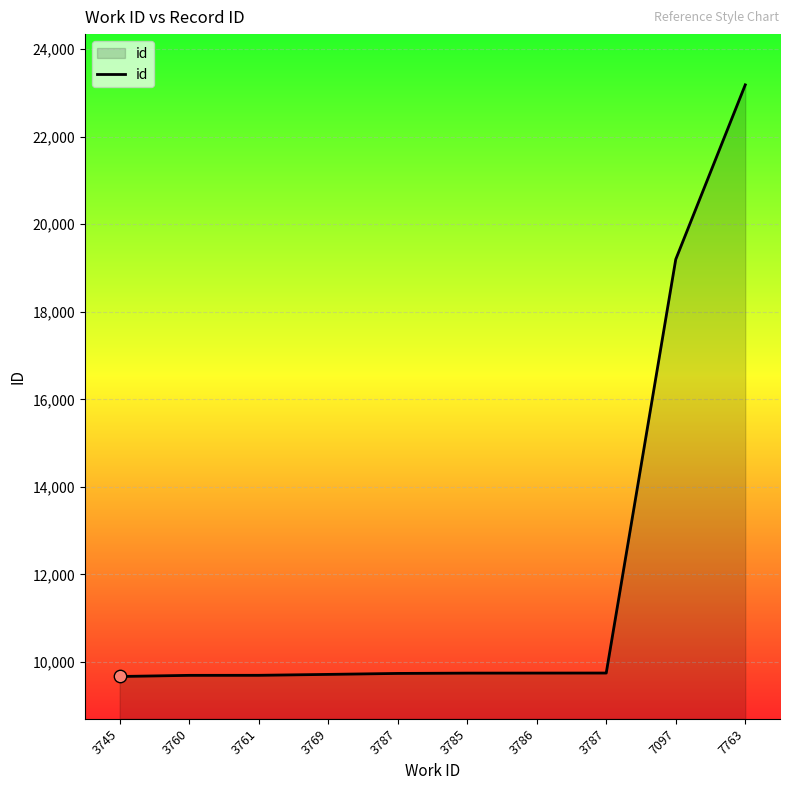

How many lines are shown in the chart?

1